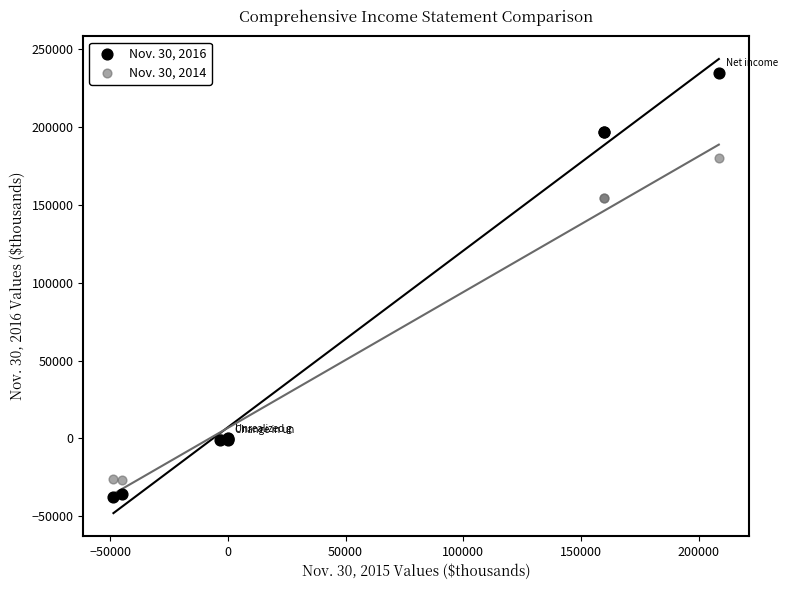

Which series reaches the maximum Y coordinate?

Nov. 30, 2016